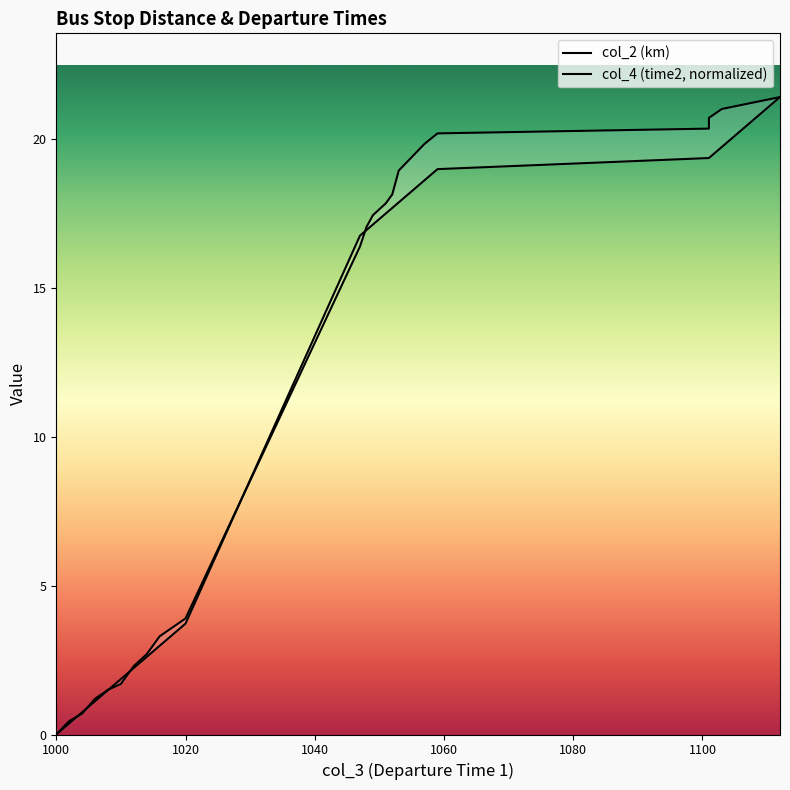

What is the sum of the col_2 (km) values at 1002 and 1048?

17.5